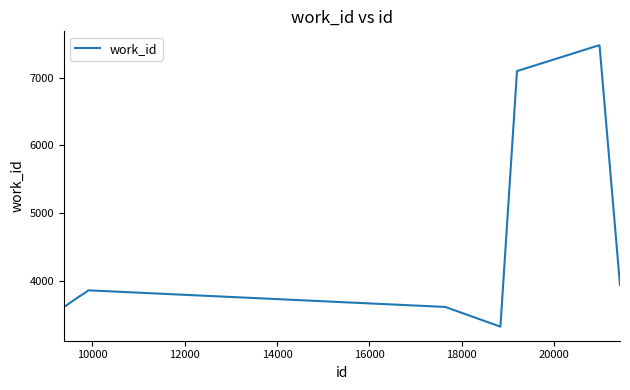

What is the sum of all values?

48007